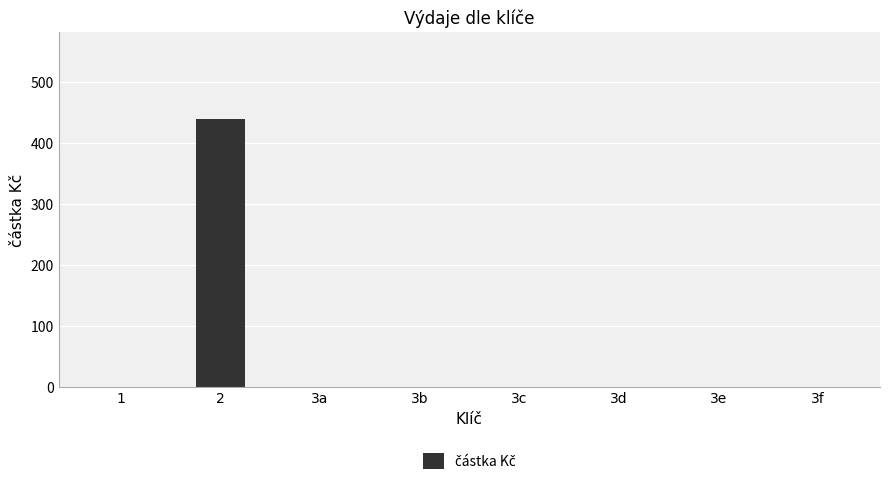

What is the greatest value displayed?

439